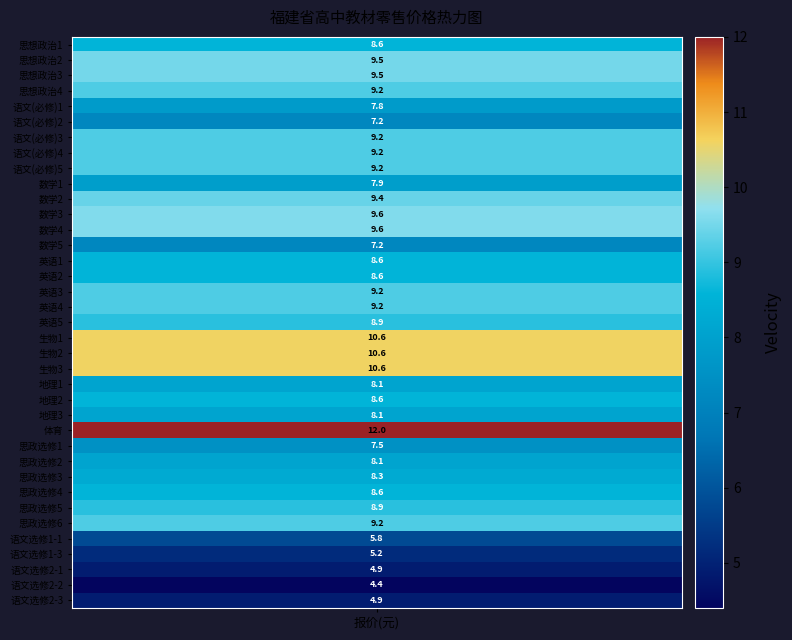

Reading left to right, what are all the values shown in this chart?

0=8.6	1=9.5	2=9.5	3=9.2	4=7.8	5=7.2	6=9.2	7=9.2	8=9.2	9=7.9	10=9.4	11=9.6	12=9.6	13=7.2	14=8.6	15=8.6	16=9.2	17=9.2	18=8.9	19=10.6	20=10.6	21=10.6	22=8.1	23=8.6	24=8.1	25=12.0	26=7.5	27=8.1	28=8.3	29=8.6	30=8.9	31=9.2	32=5.8	33=5.2	34=4.9	35=4.4	36=4.9